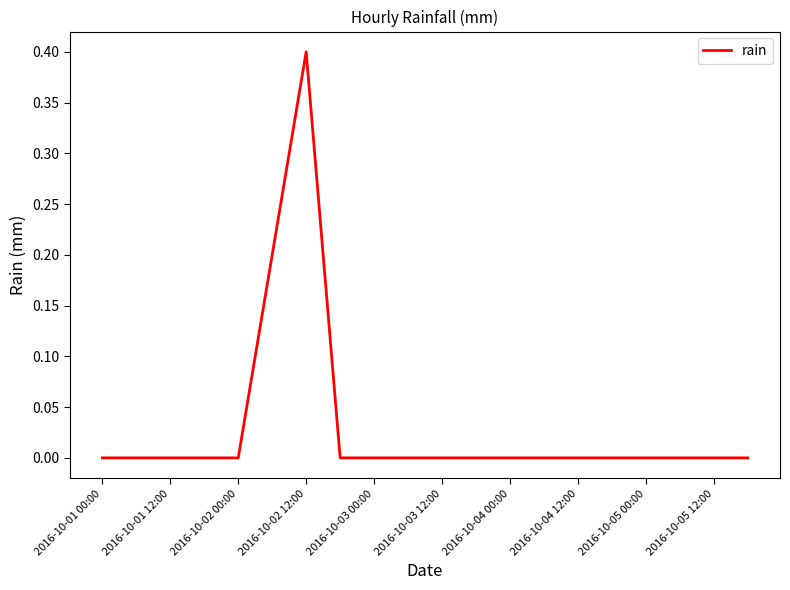

What is the greatest value displayed?

0.4